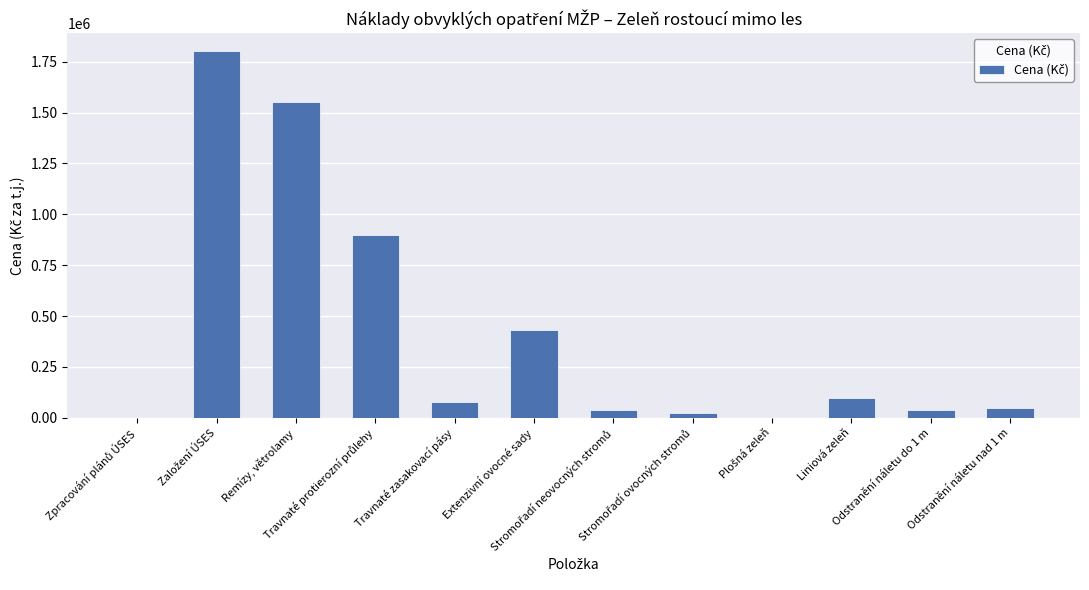

What is the greatest value displayed?

1800000